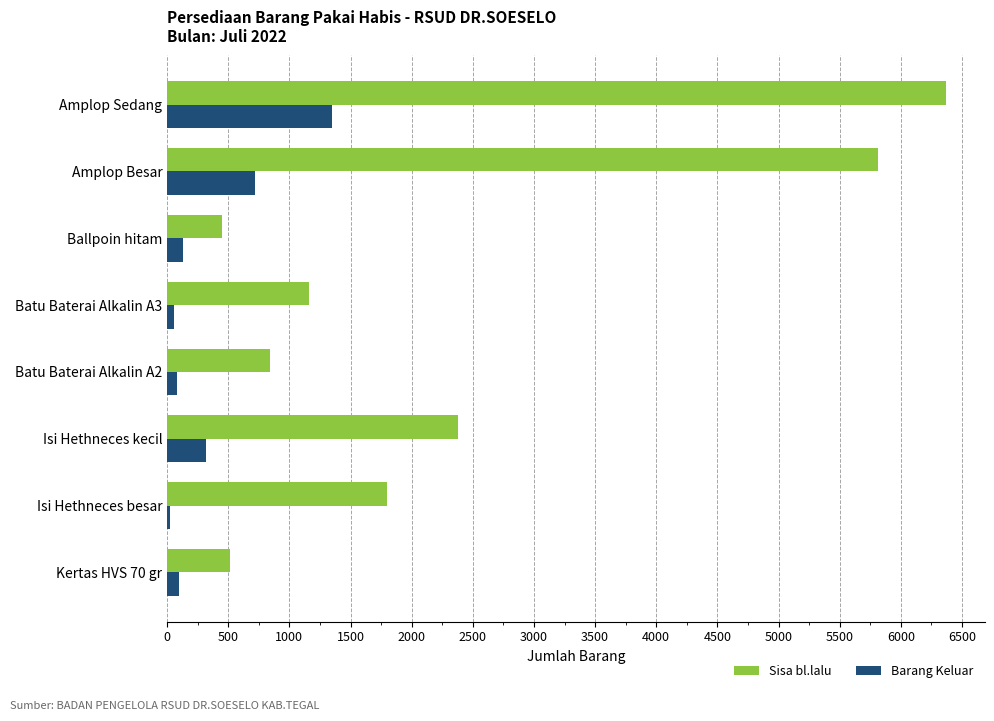

Rank the series by their average value, from highest to lowest.

Sisa bl.lalu, Barang Keluar